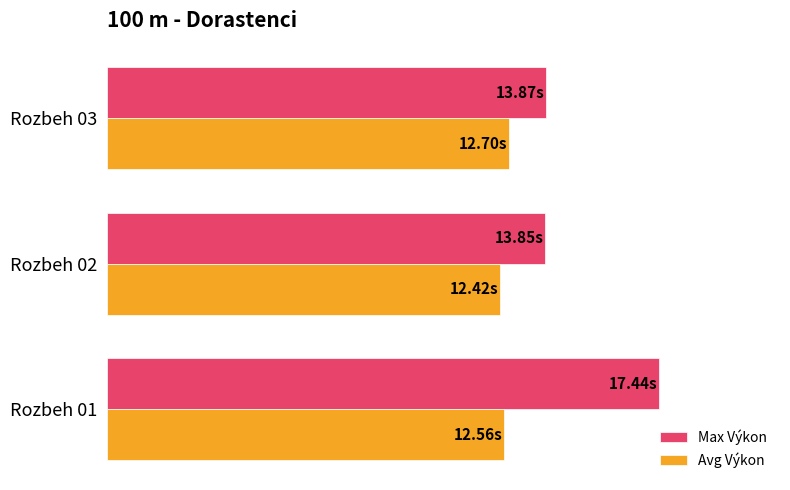

What are all the series names shown in the legend?

Max Výkon, Avg Výkon